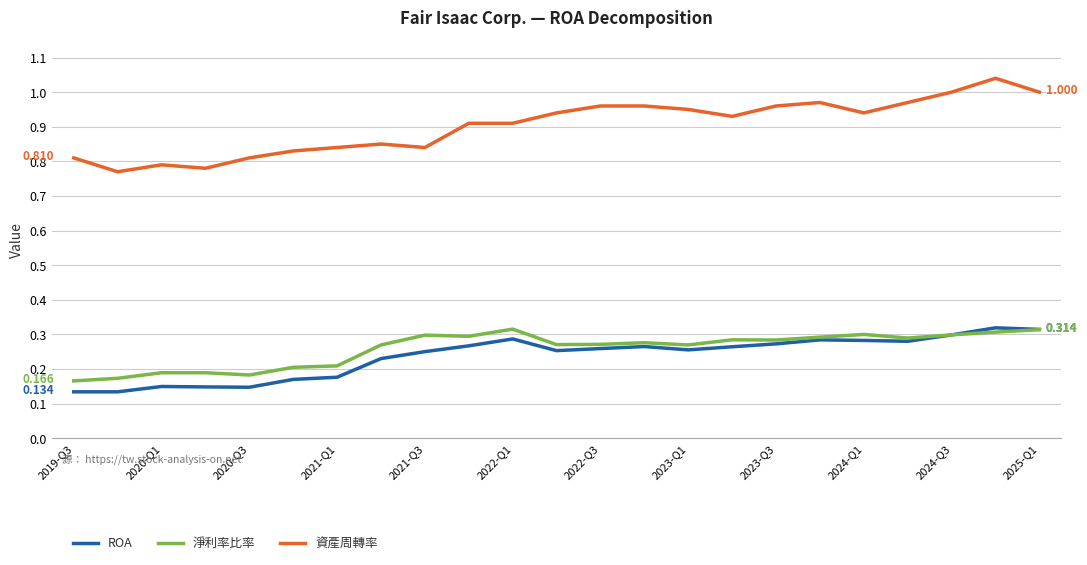

True or false: 資產周轉率 and ROA intersect in this chart.

False